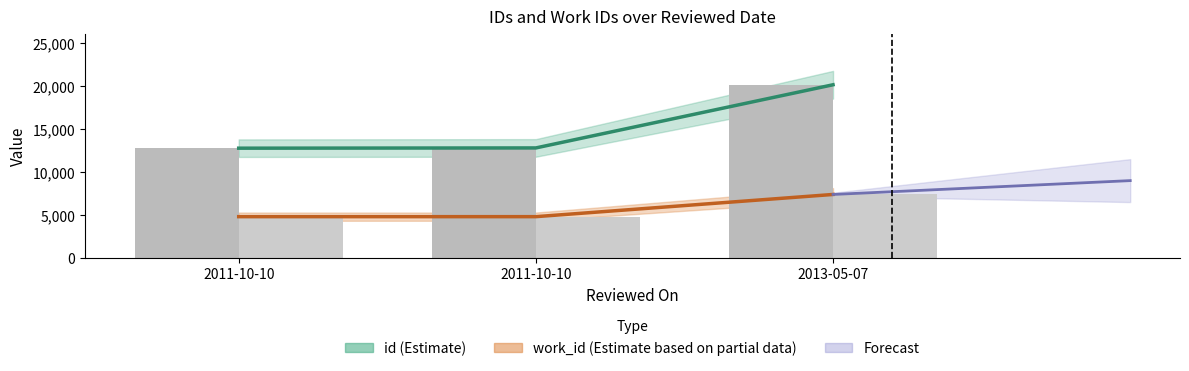

What is the difference between the second highest and minimum values in the id series?

30